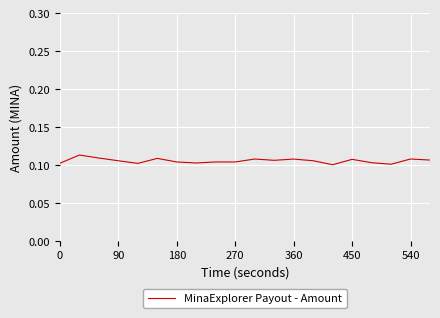

Is this an area chart (filled region under the line)?

No